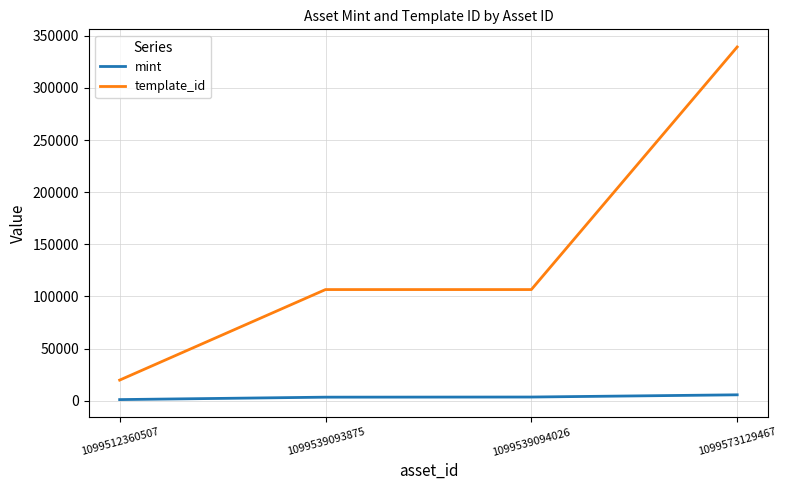

True or false: template_id and mint cross at least once.

False